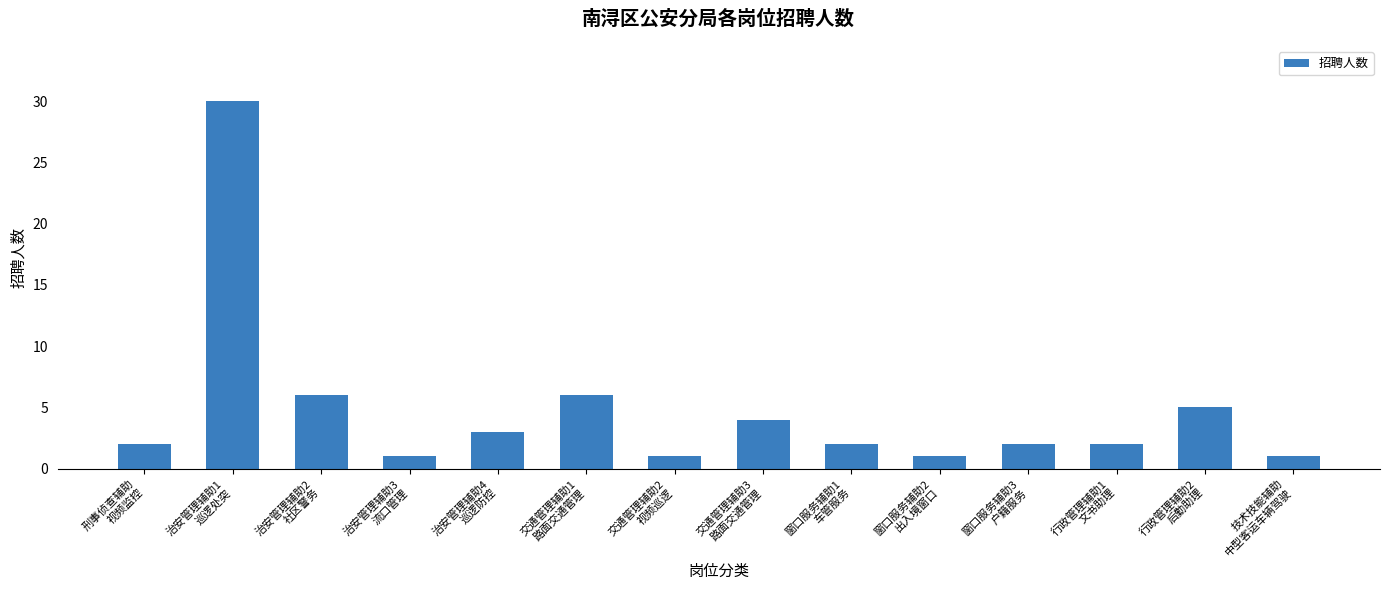

Reading left to right, list all the values displayed in this chart.

2	30	6	1	3	6	1	4	2	1	2	2	5	1